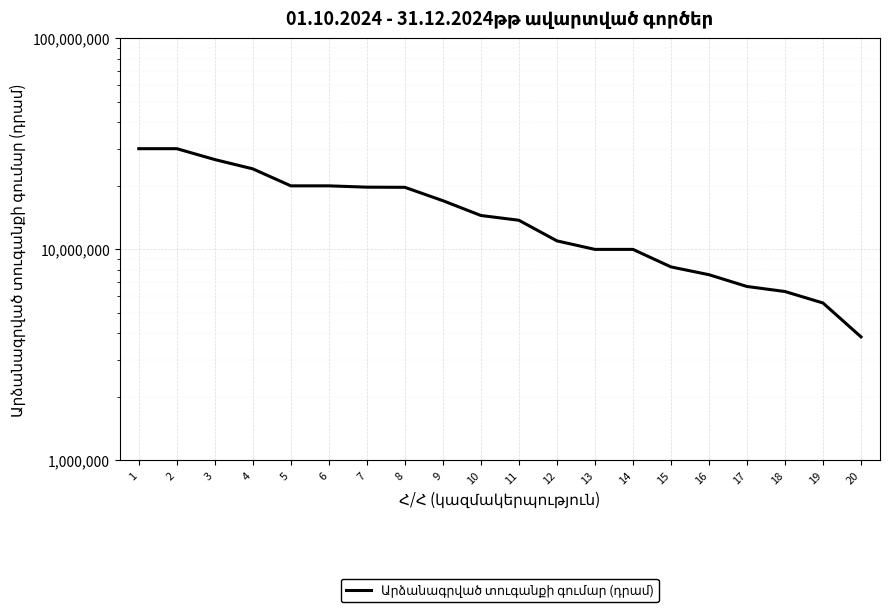

How many data points are above 14474120?

9